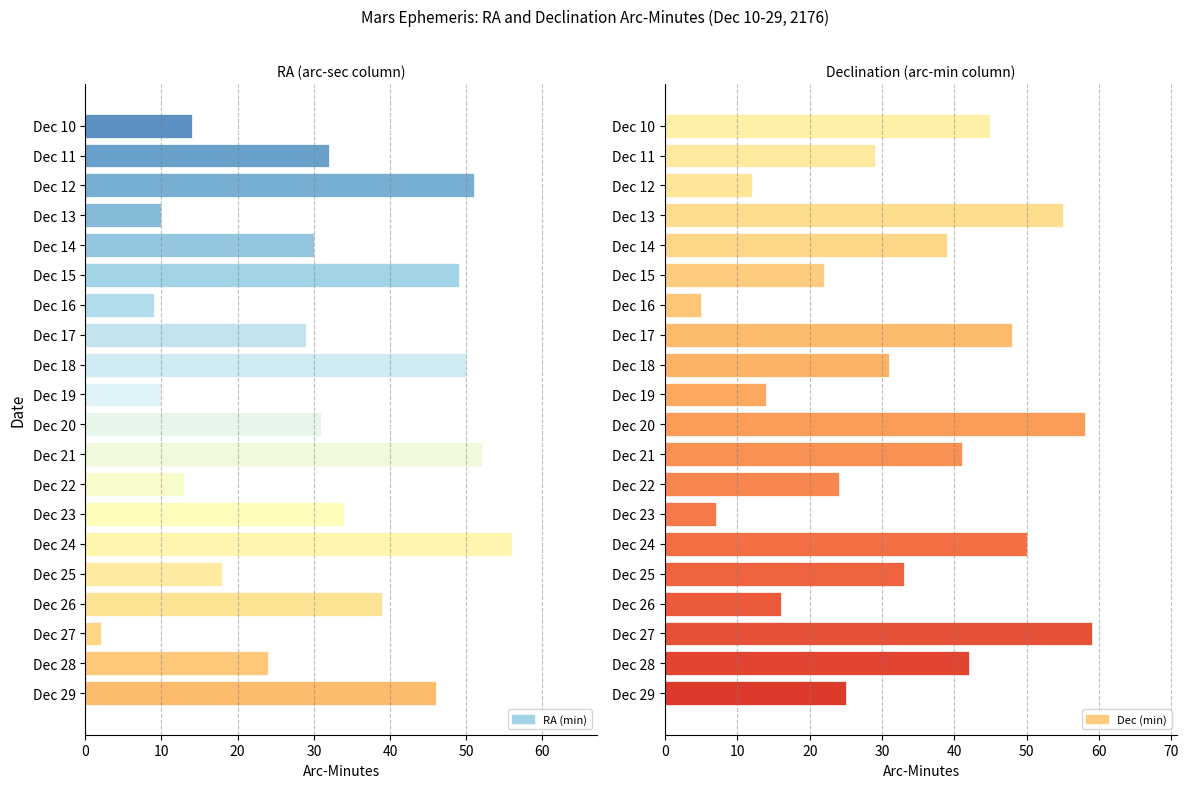

How many bars are there in each group?

2